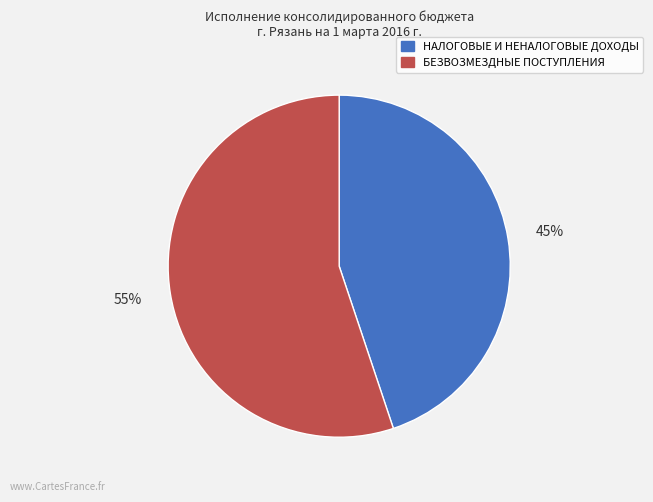

How many segments does this pie chart have?

2